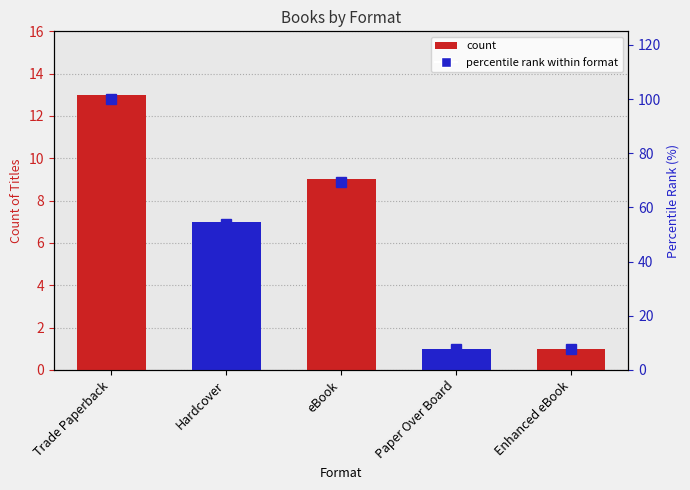

What is the average value?

47.7